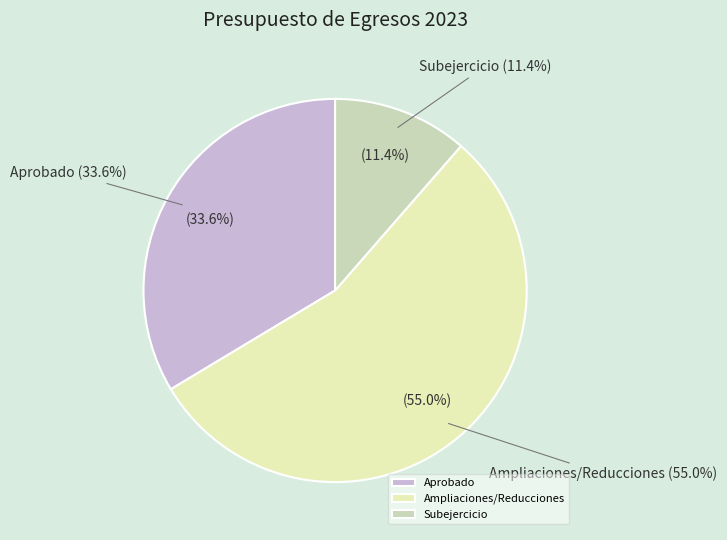

Does Aprobado represent more than half of the total?

No